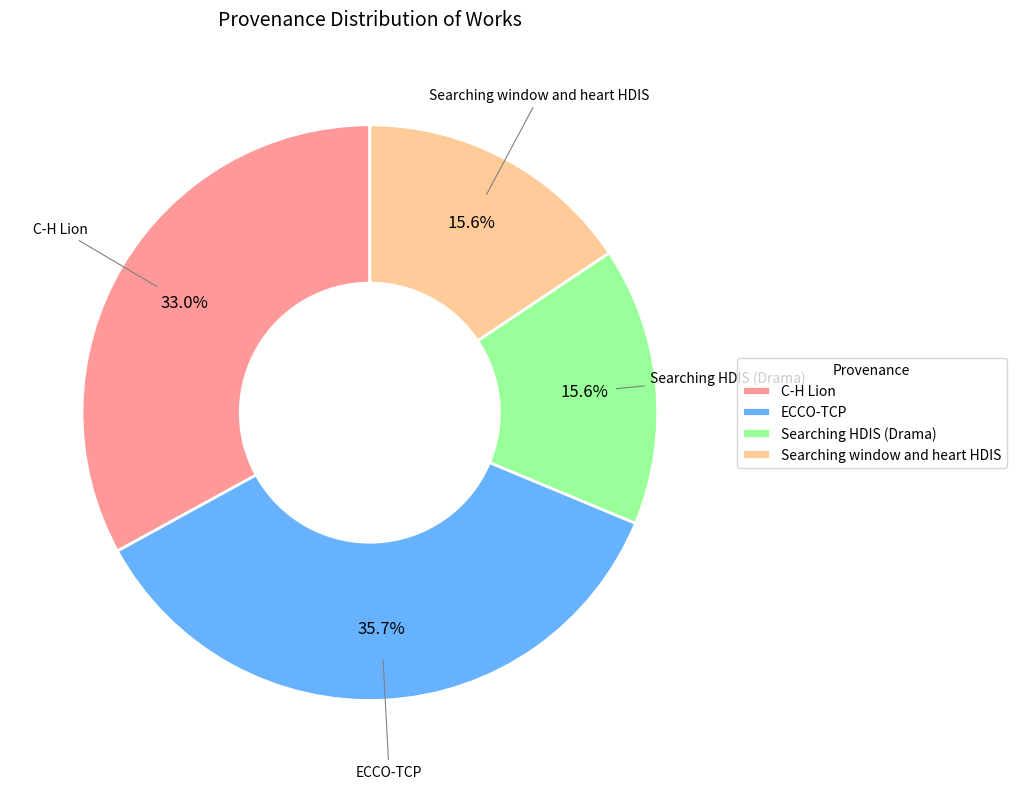

Combined, what portion of the pie is C-H Lion and Searching HDIS (Drama)?

48.6%